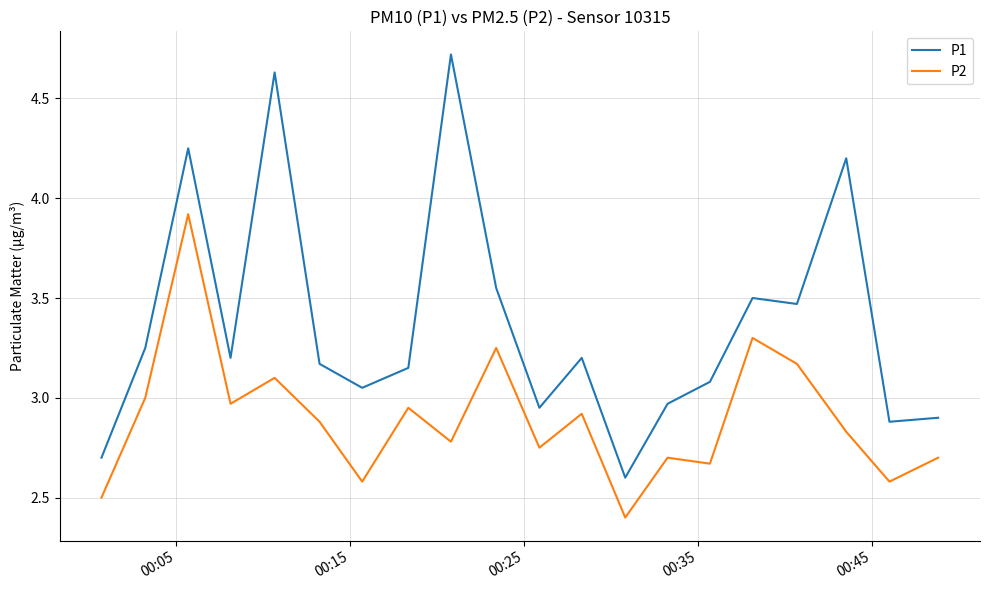

Which series has the largest total across all categories?

P1